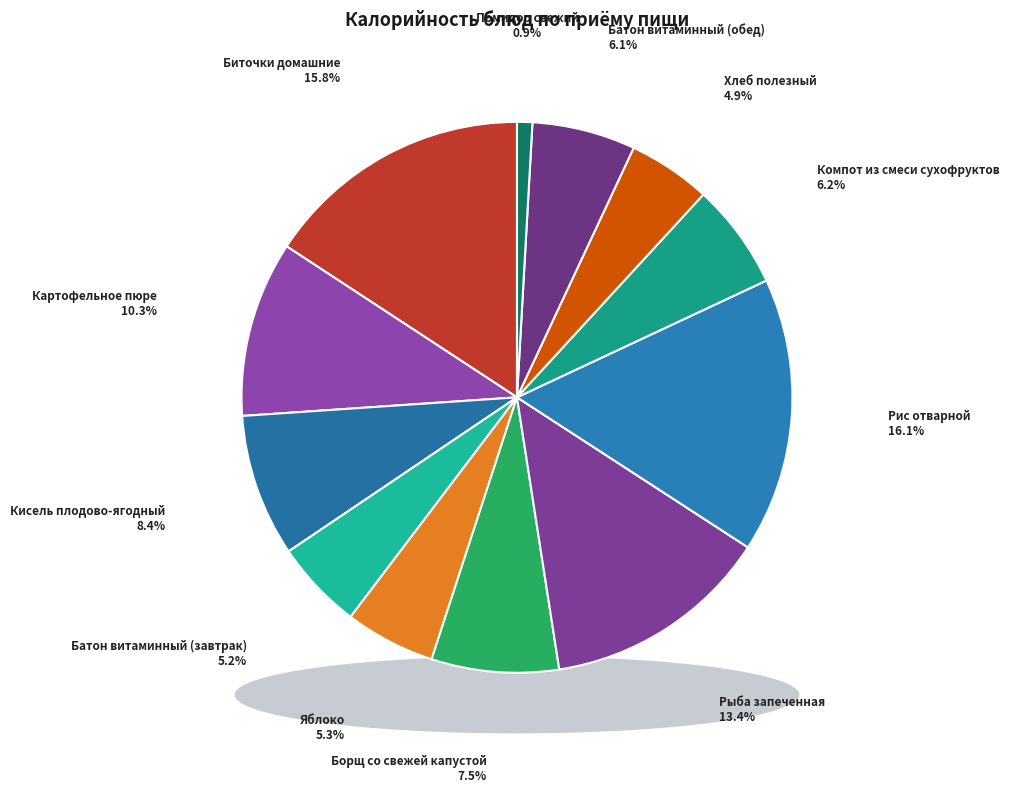

Which slice is the smallest?

Помидор свежий